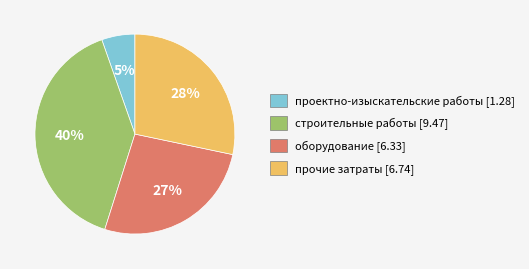

Which has a higher value, оборудование [6.33] or проектно-изыскательские работы [1.28]?

оборудование [6.33]